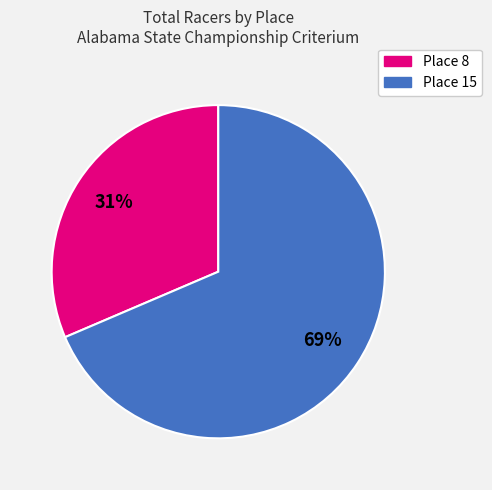

Is Place 8 the majority of the pie?

No